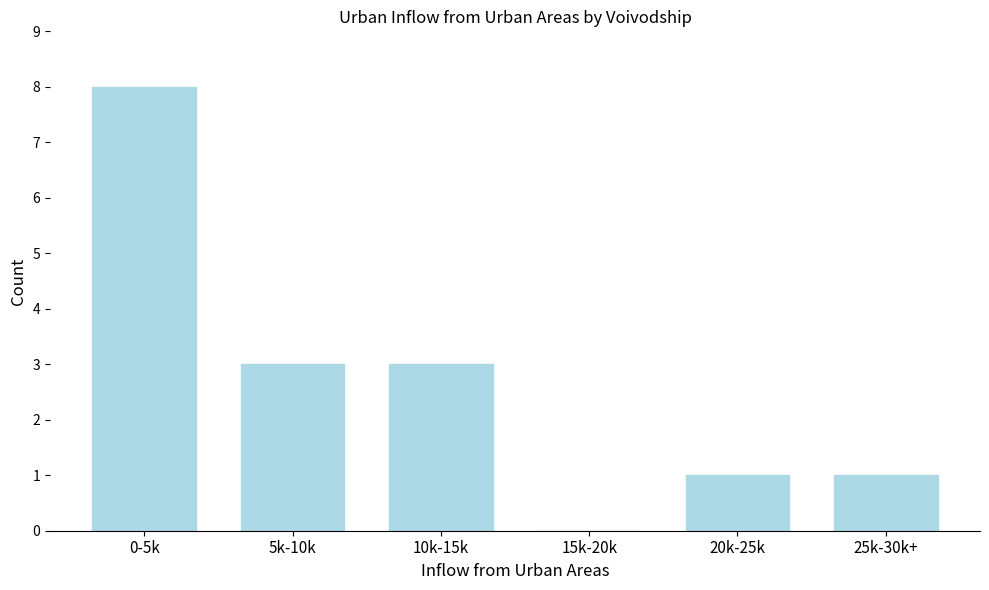

Reading left to right, what are all the values shown in this chart?

0-5k=8	5k-10k=3	10k-15k=3	15k-20k=0	20k-25k=1	25k-30k+=1